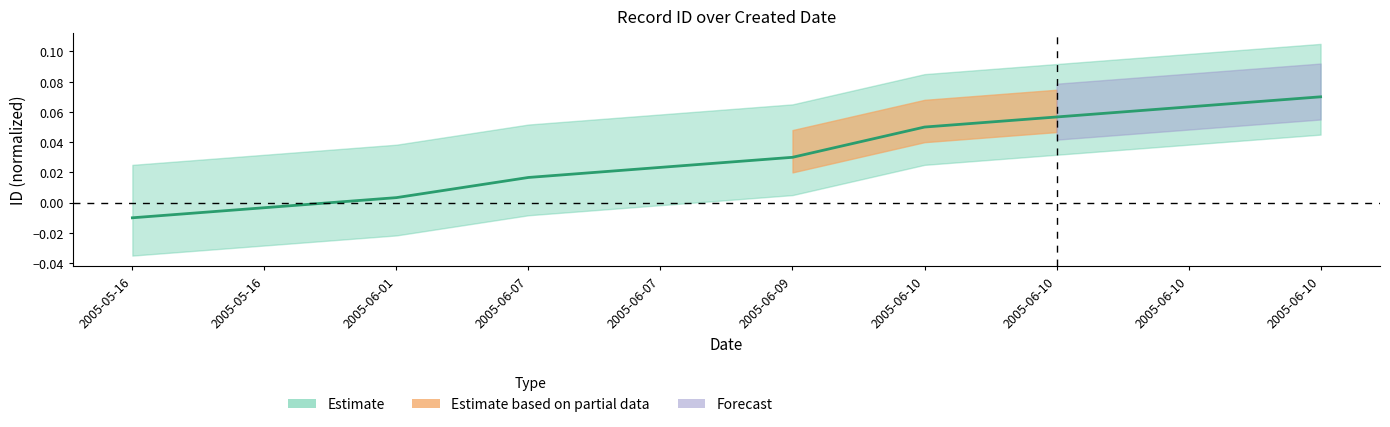

Which category has the highest value across all series?

2005-06-10